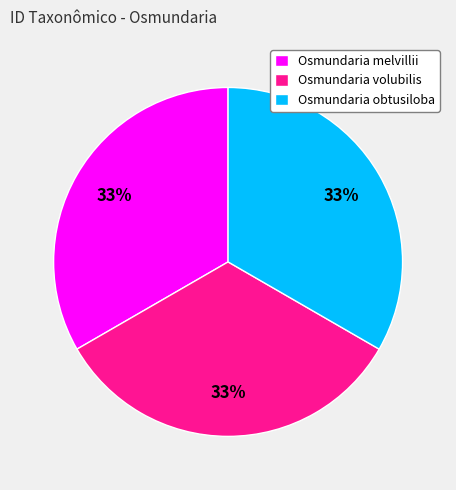

Does Osmundaria melvillii represent more than half of the total?

No